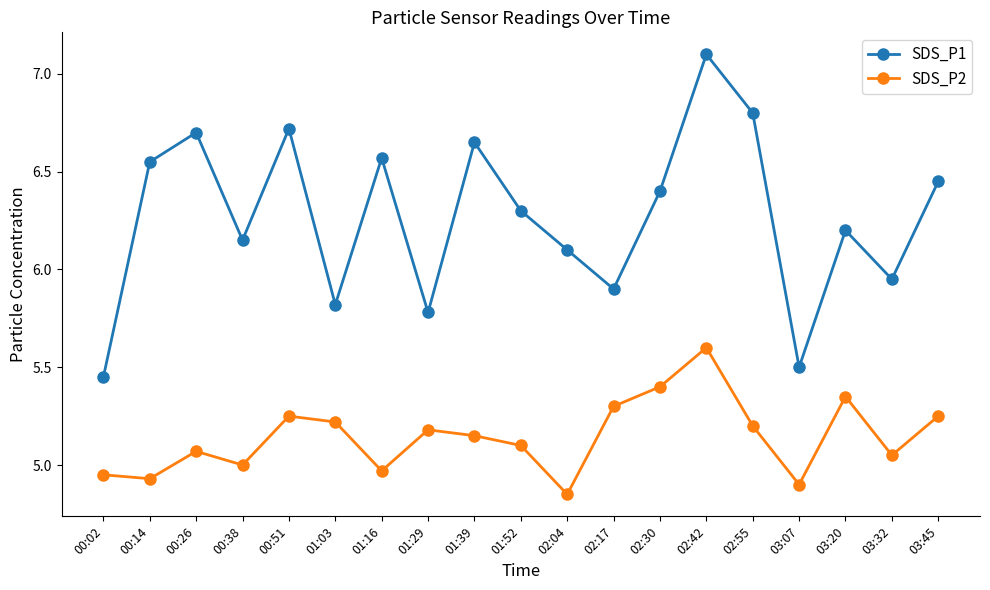

Which series has the largest total across all categories?

SDS_P1